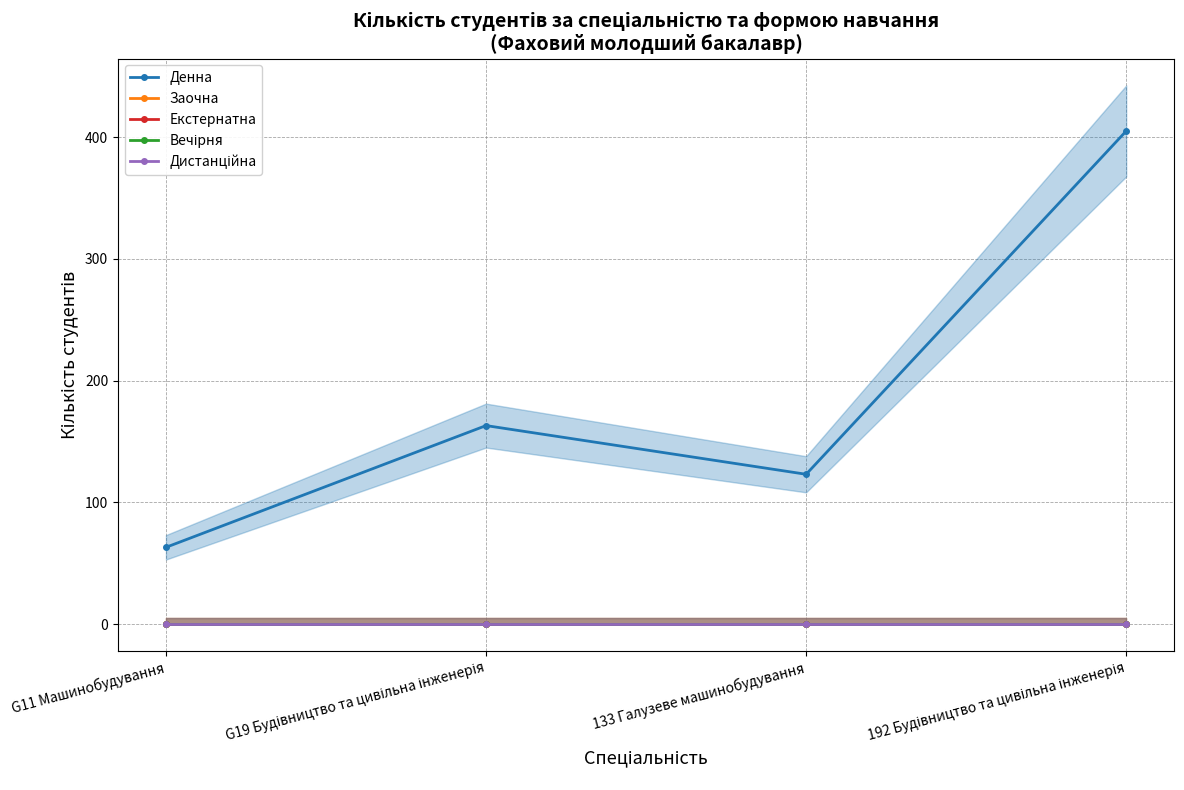

True or false: Вечірня has a value of 0 at 133 Галузеве машинобудування.

True